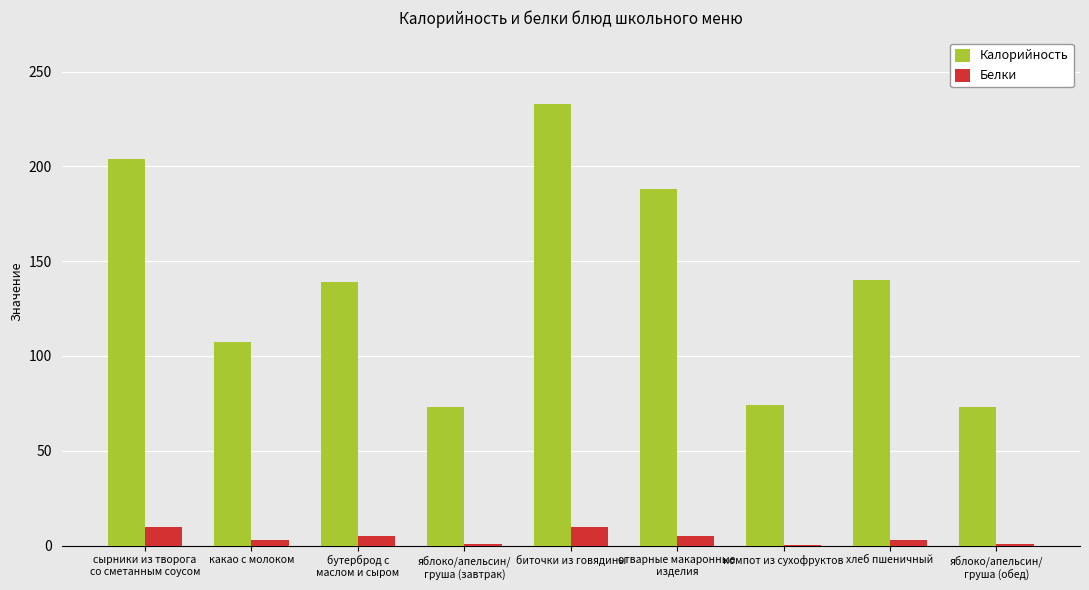

Between какао с молоком and биточки из говядины, which series saw the biggest shift?

Калорийность